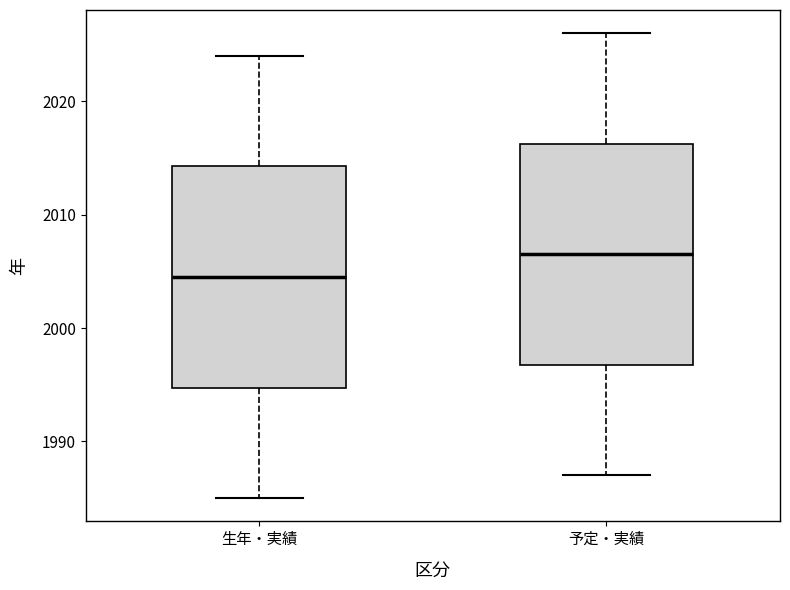

Reading left to right, read every box against the y-axis: the position of its median line, the range the box covers, and the ends of its whiskers. The values are not printed on the chart, so give them approximately, as read against the axis.

生年・実績: median 2005, box 1995 to 2014, whiskers 1985 to 2024
予定・実績: median 2007, box 1997 to 2016, whiskers 1987 to 2026